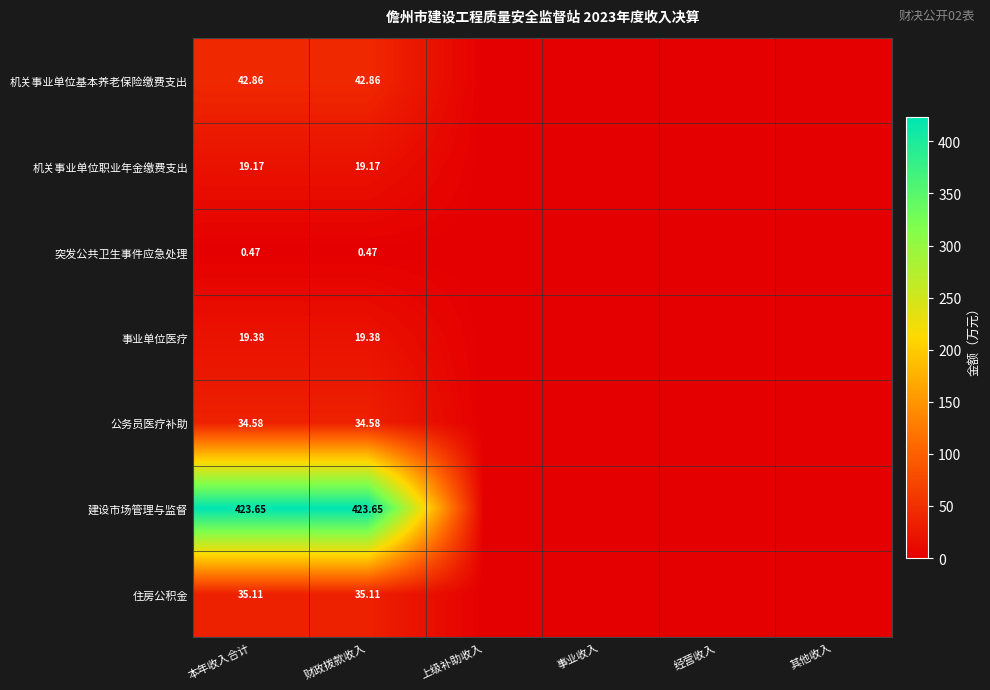

Between 其他收入 and 经营收入, which is larger?

其他收入